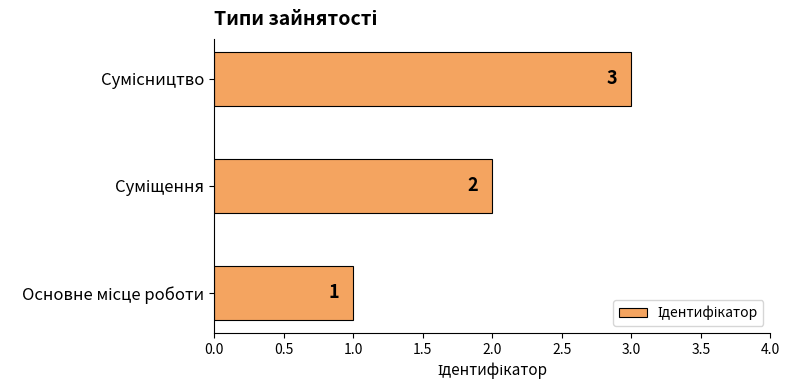

What is the sum of all values?

6